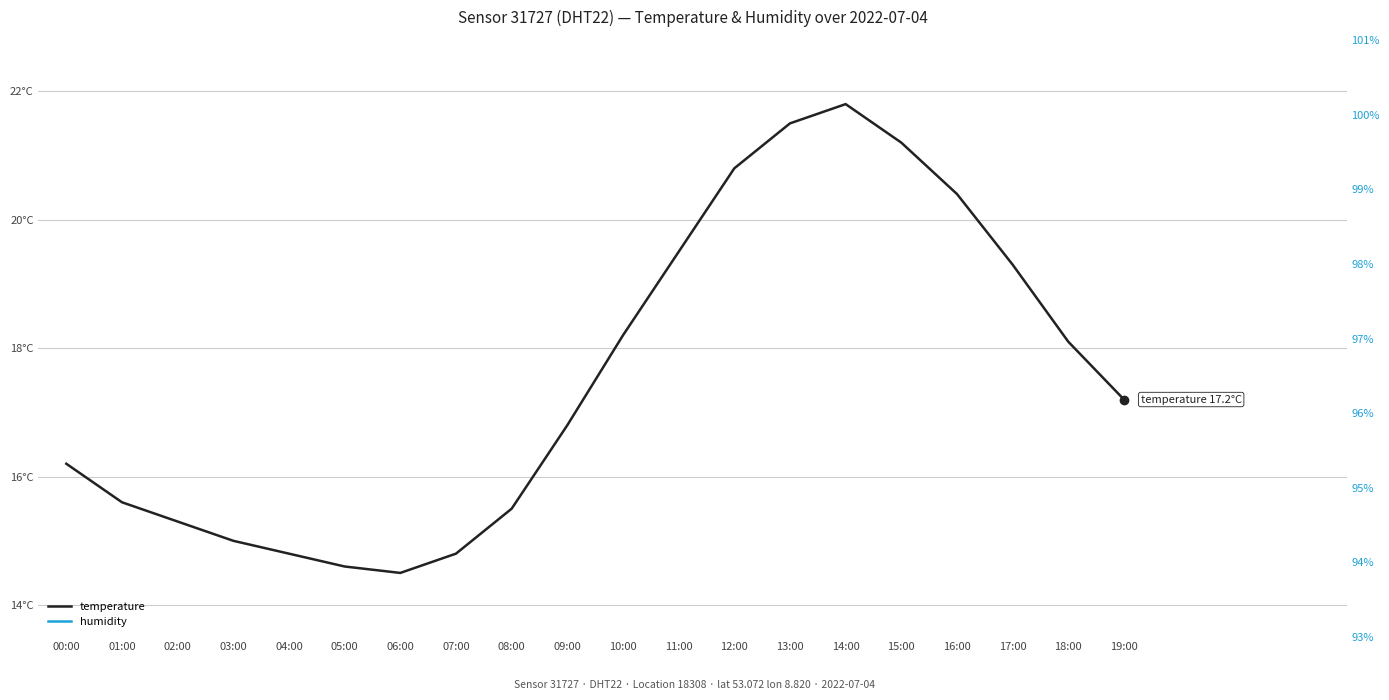

What is the sum of all temperature values?

351.1